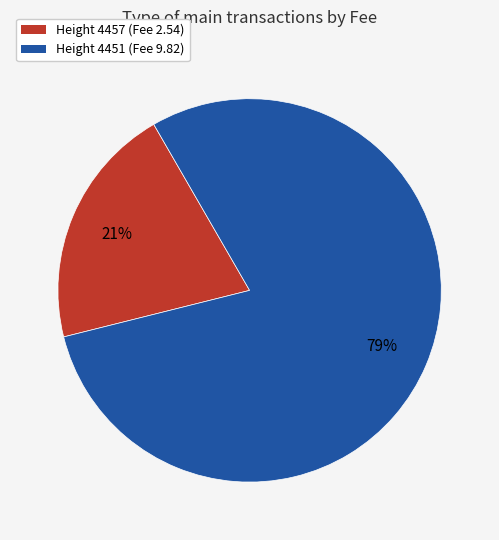

To the nearest percent, what is the average slice percentage?

50%